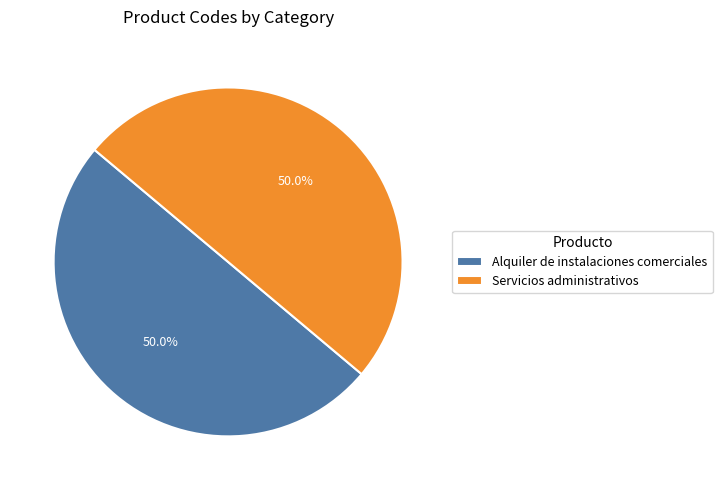

The Alquiler de instalaciones comerciales slice represents 50% of the pie. True or false?

True